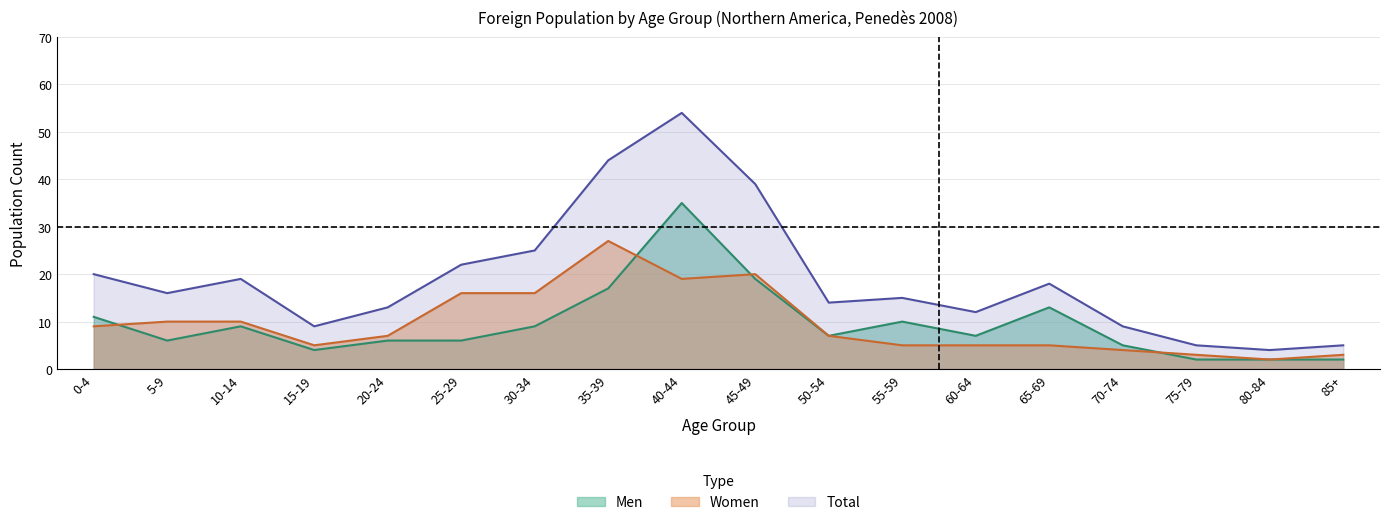

What is the difference between the Men values at 30-34 and 50-54?

2